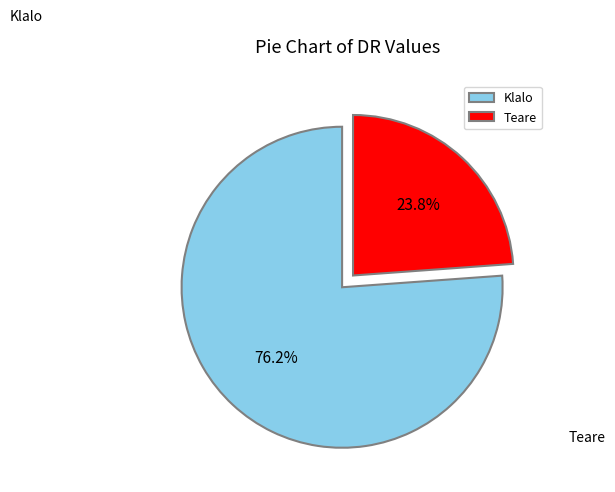

Which category accounts for the majority?

Klalo